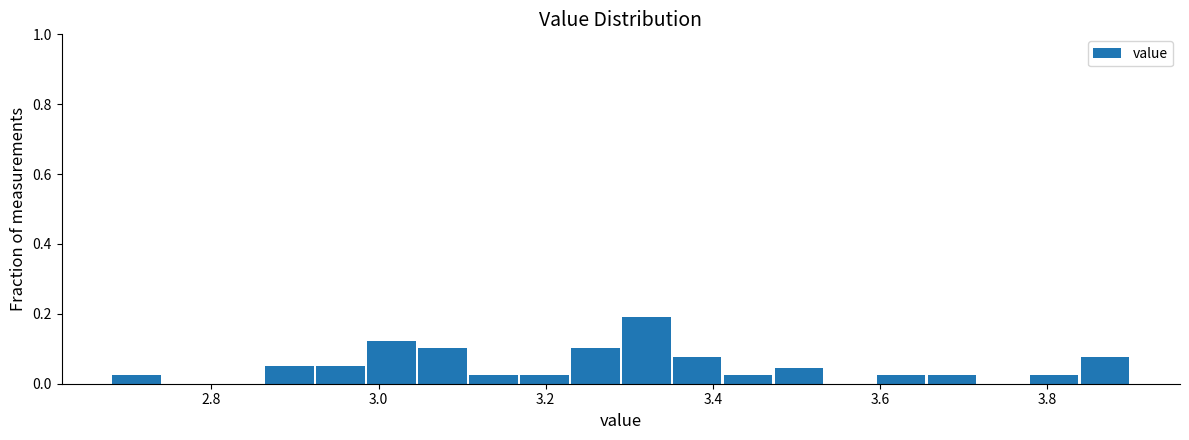

Around what value on the x-axis is the tallest bar? Give the approximate position of its centre, as read against the axis.

3.32